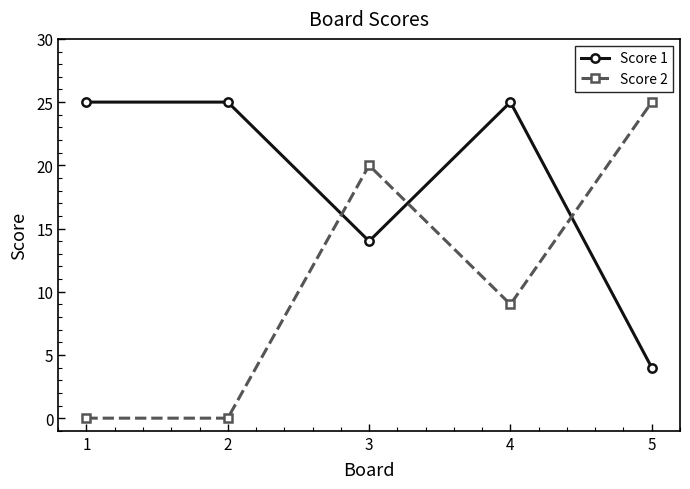

Which series has the widest spread of values?

Score 2